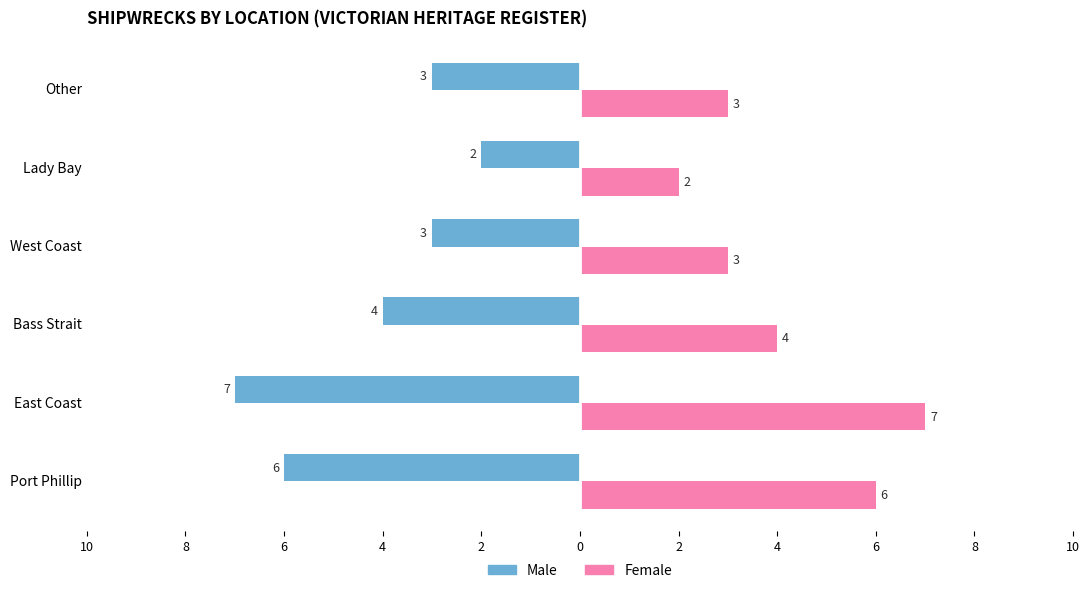

What is the highest value of the Female series?

7